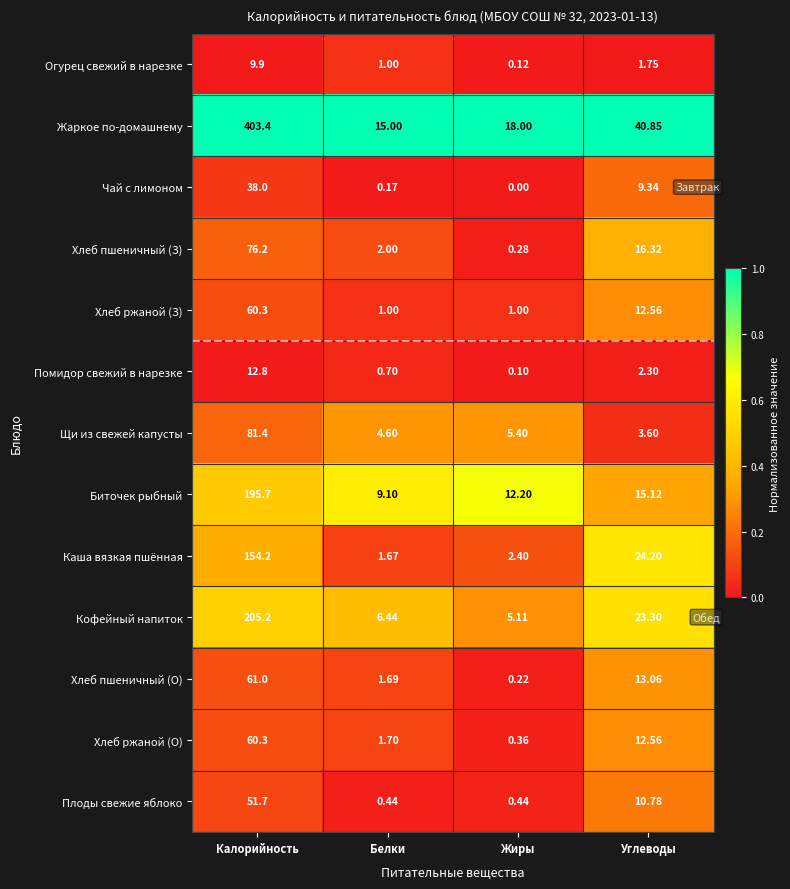

Which series has the largest total across all categories?

Жаркое по-домашнему